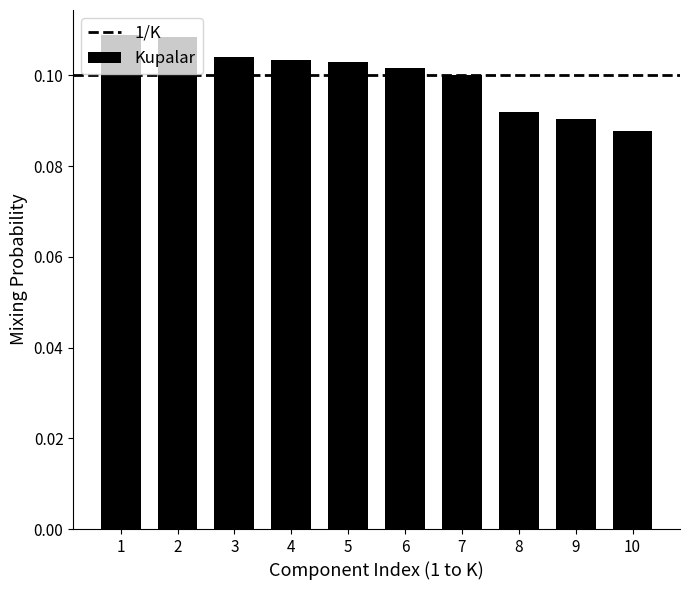

How many values are between 0 and 1?

10